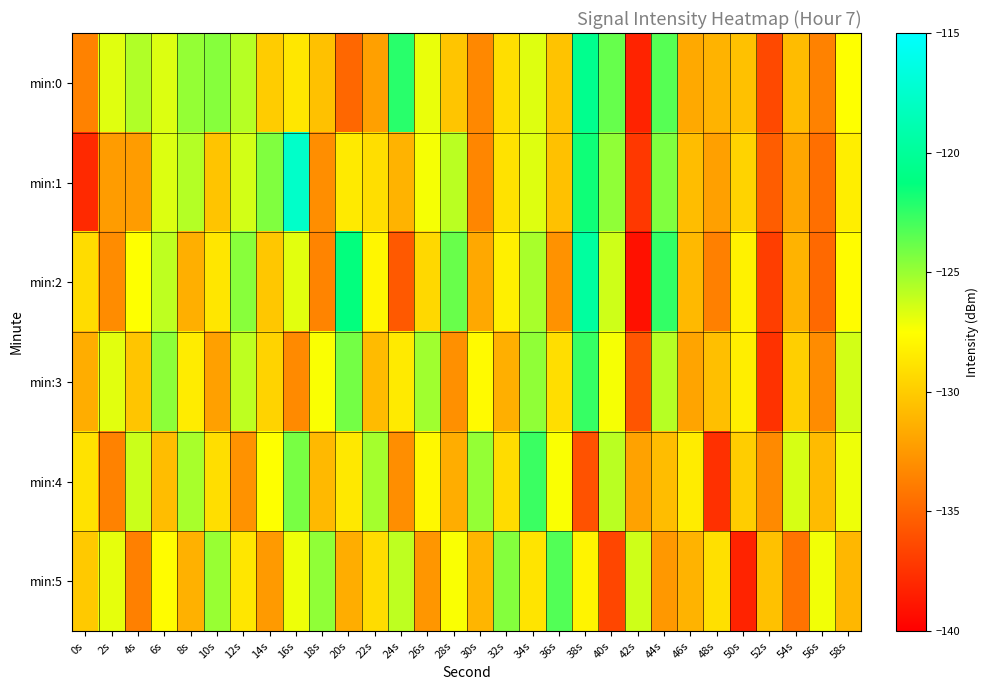

Which series has the largest range (max minus min)?

min:1